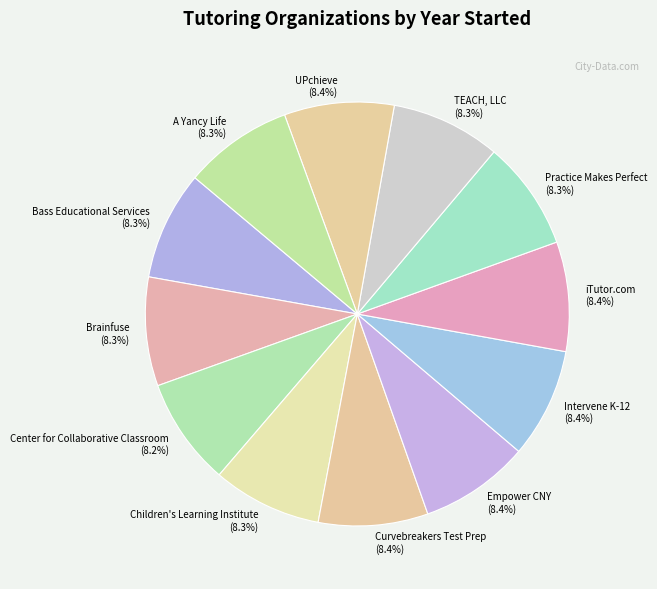

Is there any slice that represents more than half of the pie?

No